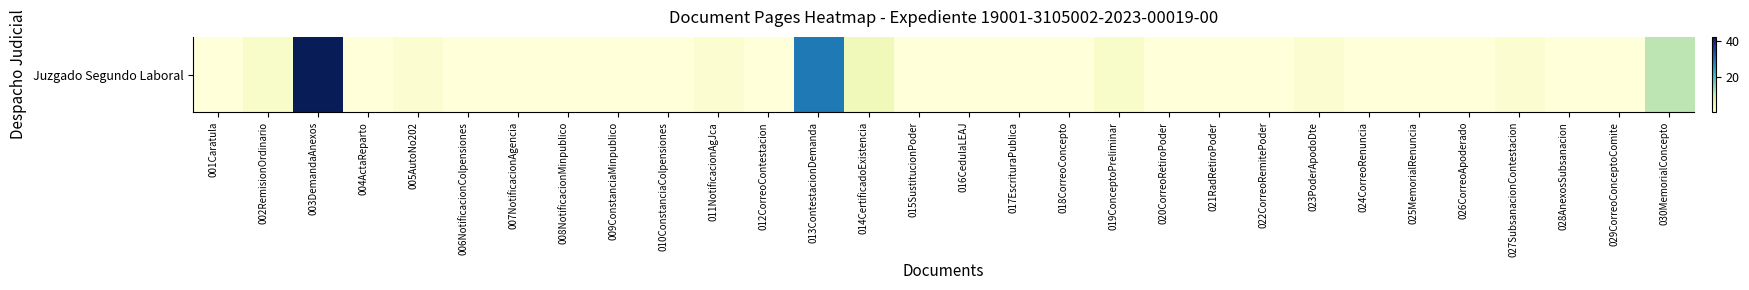

What is the sum of the values at 004ActaReparto and 023PoderApodoDte?

3